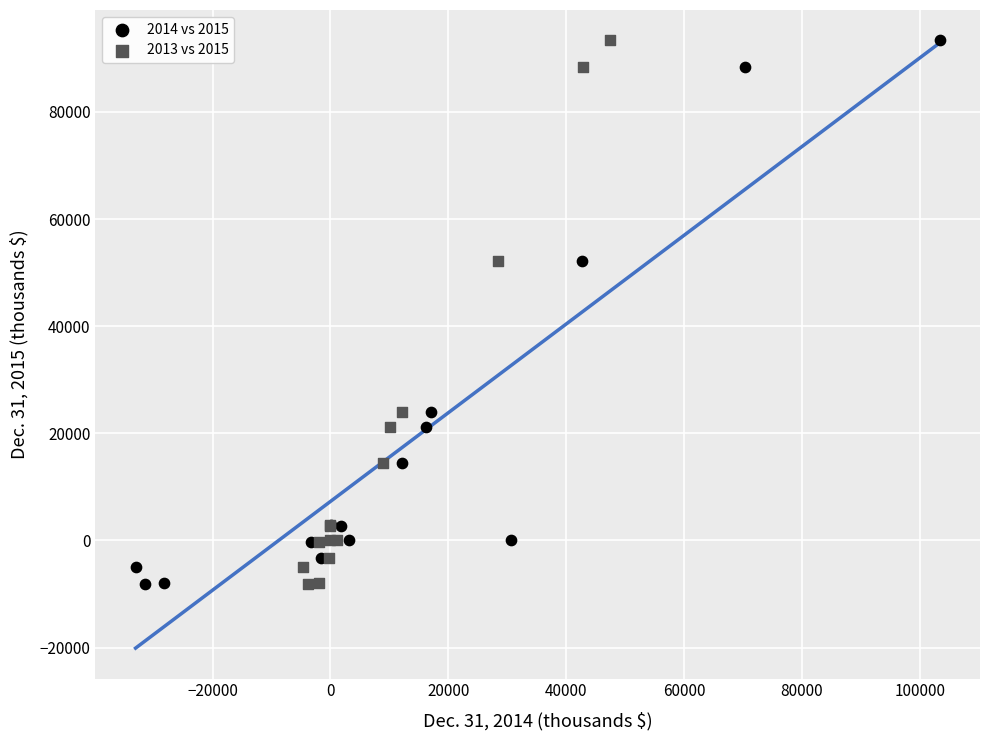

What are all the series names shown in the legend?

2014 vs 2015, 2013 vs 2015